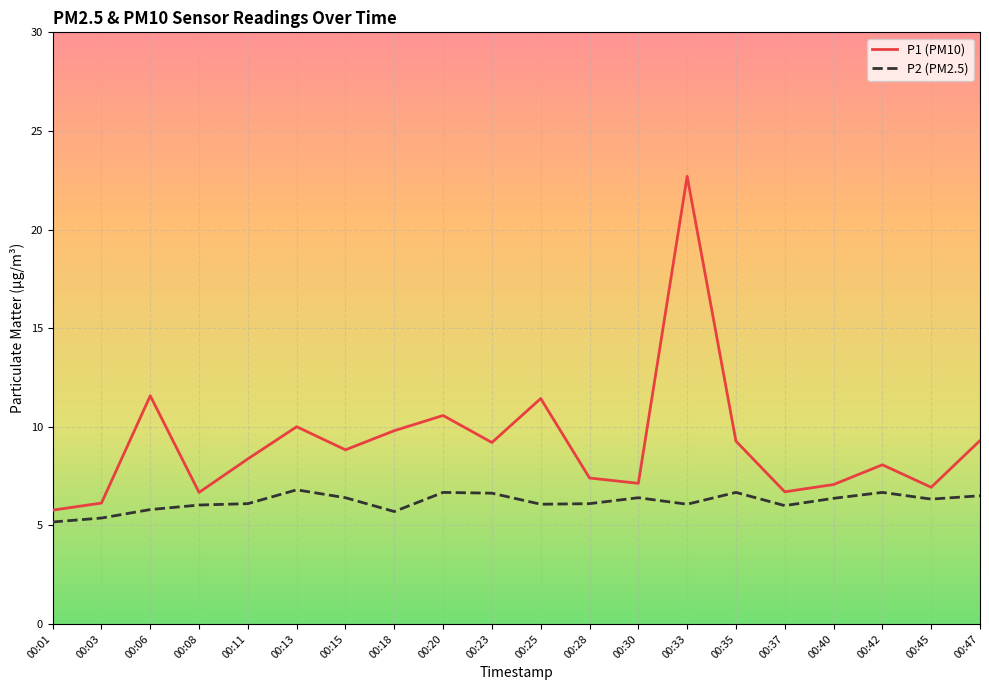

Does the chart display data point markers on the line(s)?

No